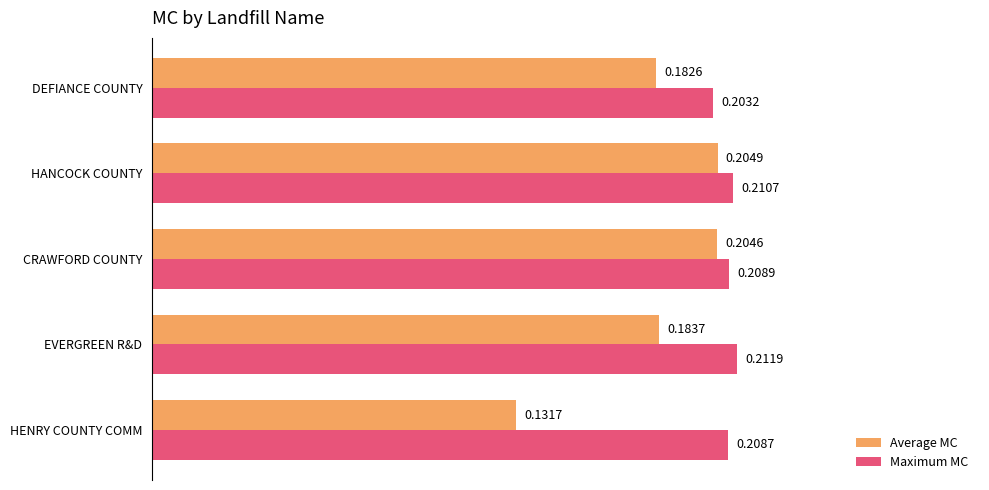

At which label does Maximum MC reach its minimum?

DEFIANCE COUNTY